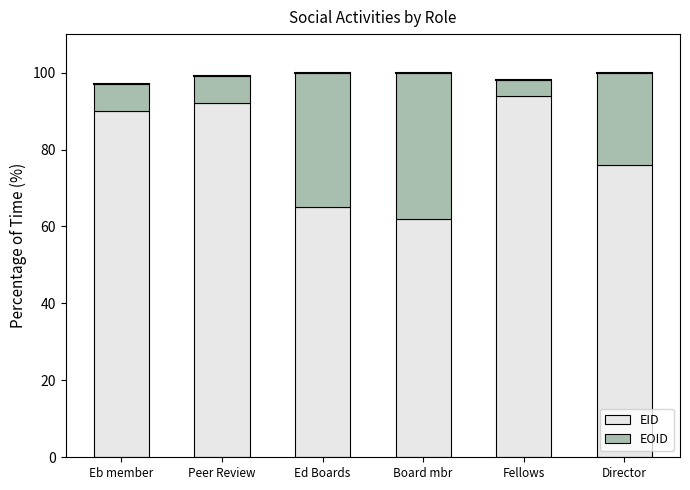

Where is EID nearest to the value 78?

Director